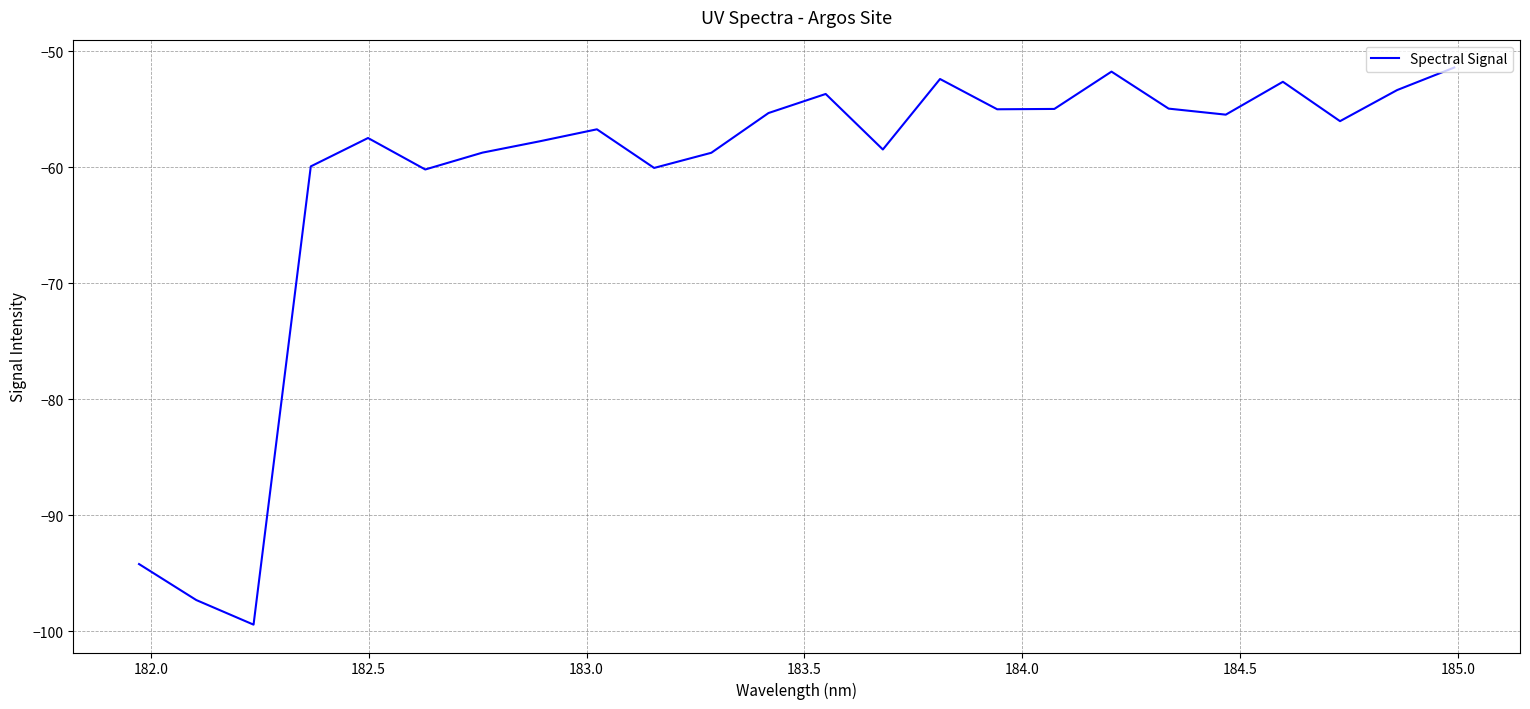

What is the maximum value shown in the chart?

-51.4